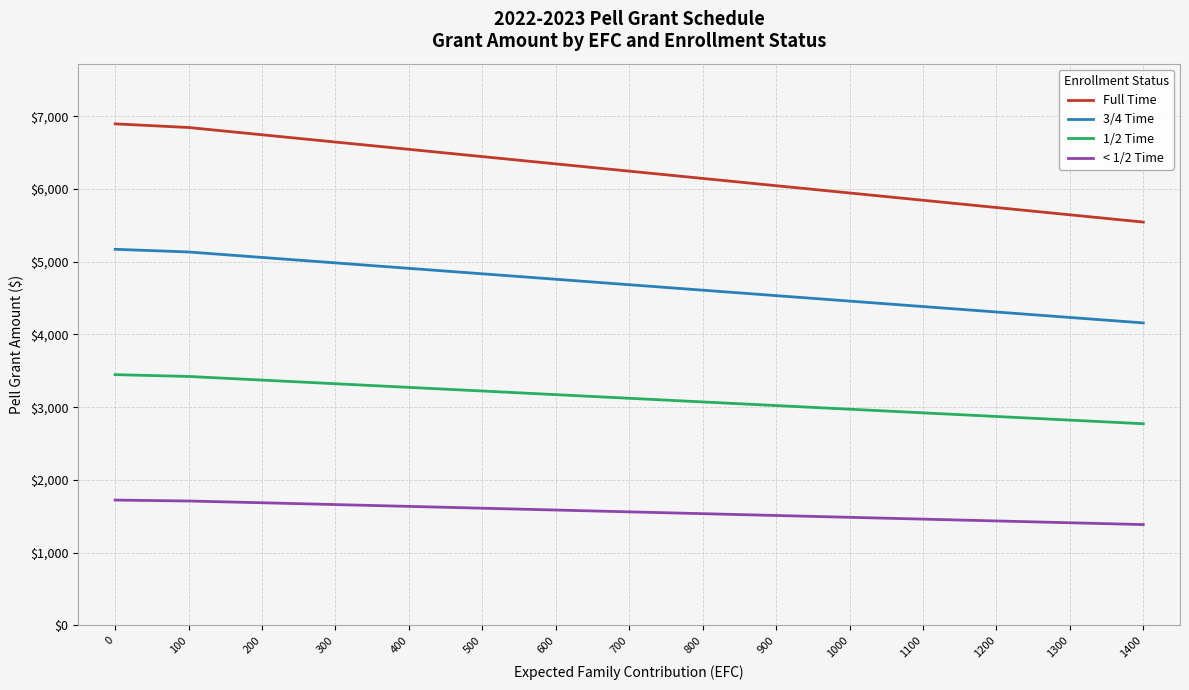

The value of < 1/2 Time at 1400 is 282. True or false?

False